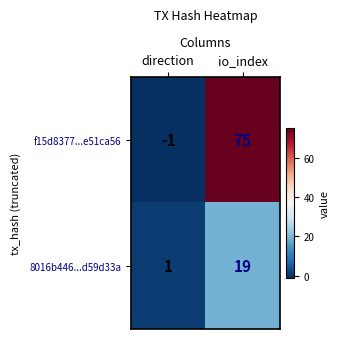

Reading left to right, extract all data points from this chart.

f15d8377...e51ca56: direction=-1	io_index=75
8016b446...d59d33a: direction=1	io_index=19